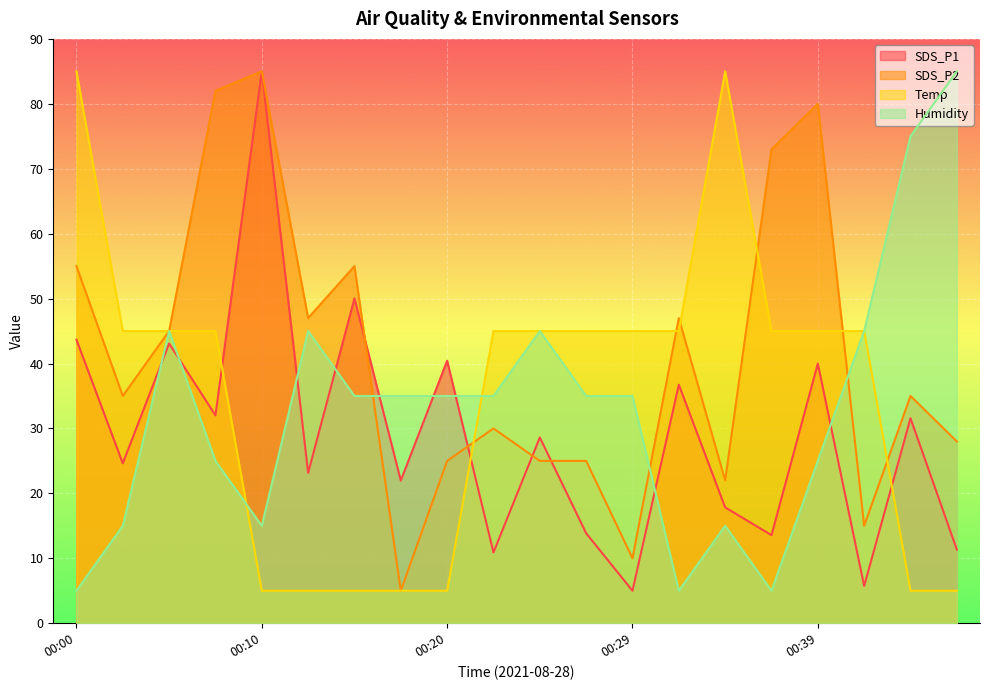

At which label is SDS_P2 closest to 45?

00:05